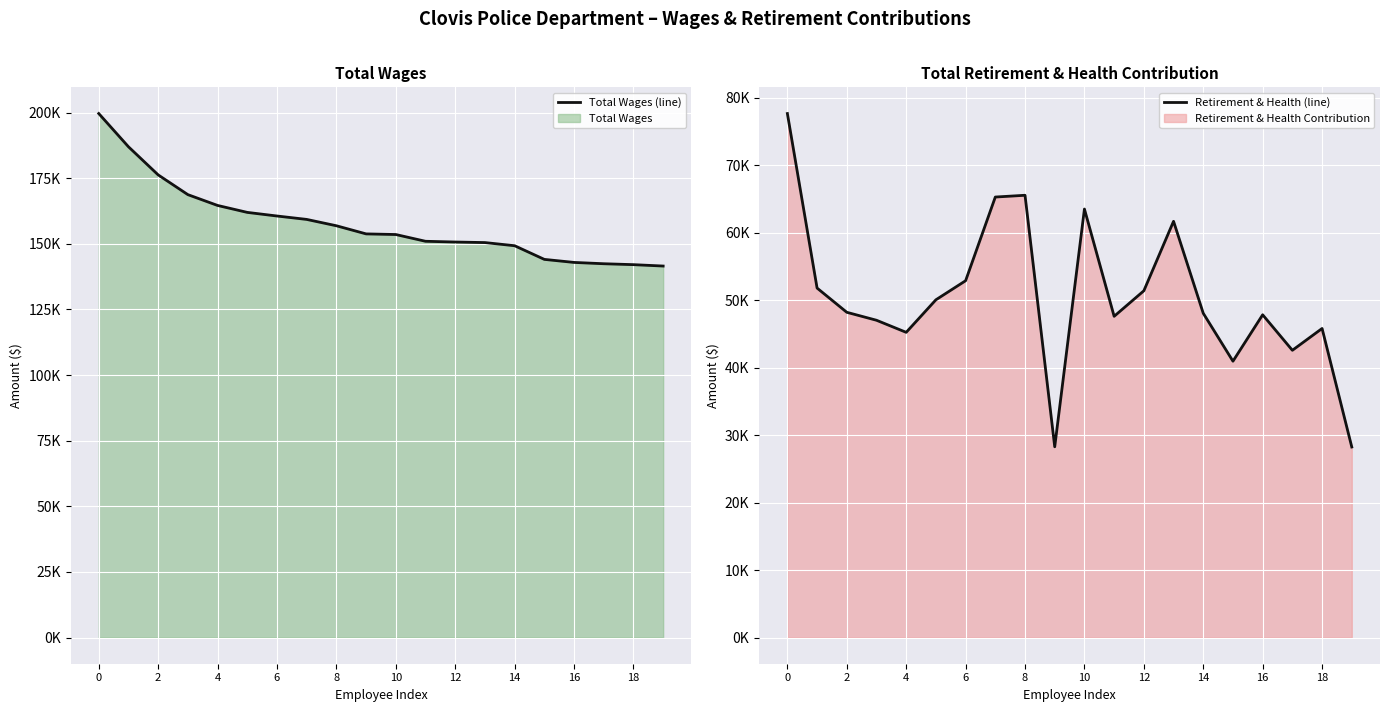

Reading right to left, extract all data points from this chart.

Total Wages (line): 141516	142044	142395	142895	144054	149254	150457	150667	150949	153523	153764	156861	159280	160577	161955	164600	168718	176243	186956	199615
Retirement & Health (line): 28245	45812	42579	47843	40963	48068	61702	51400	47615	63518	28275	65559	65297	52893	50065	45240	47032	48212	51804	77676